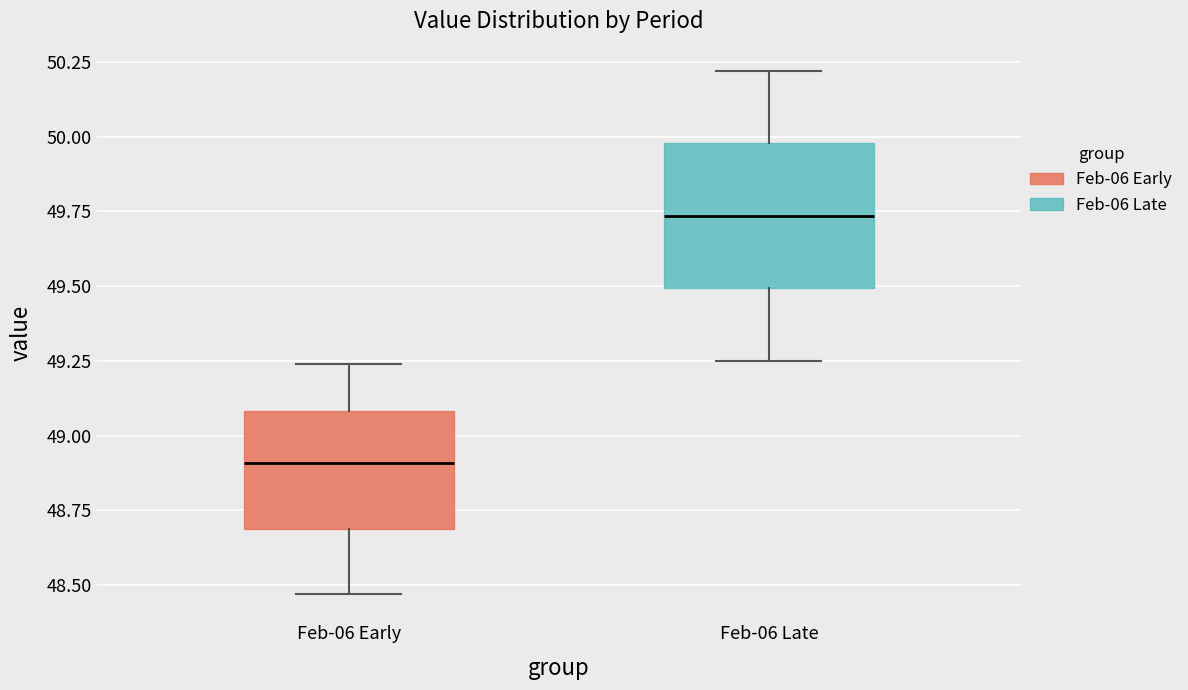

Where is the lower edge of the box for Feb-06 Late on the y-axis? The values are not printed on the chart, so give them approximately, as read against the axis.

49.50